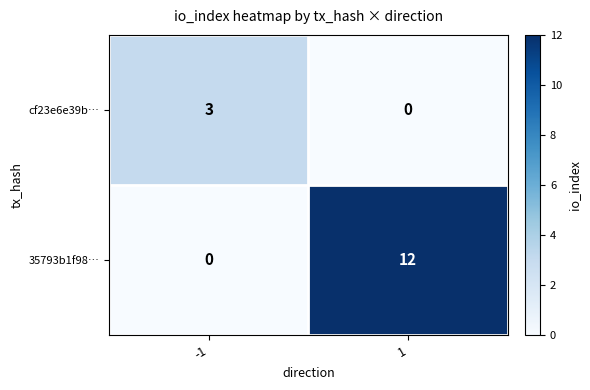

What value does the 35793b1f98… series have at 1, to the nearest 10?

10